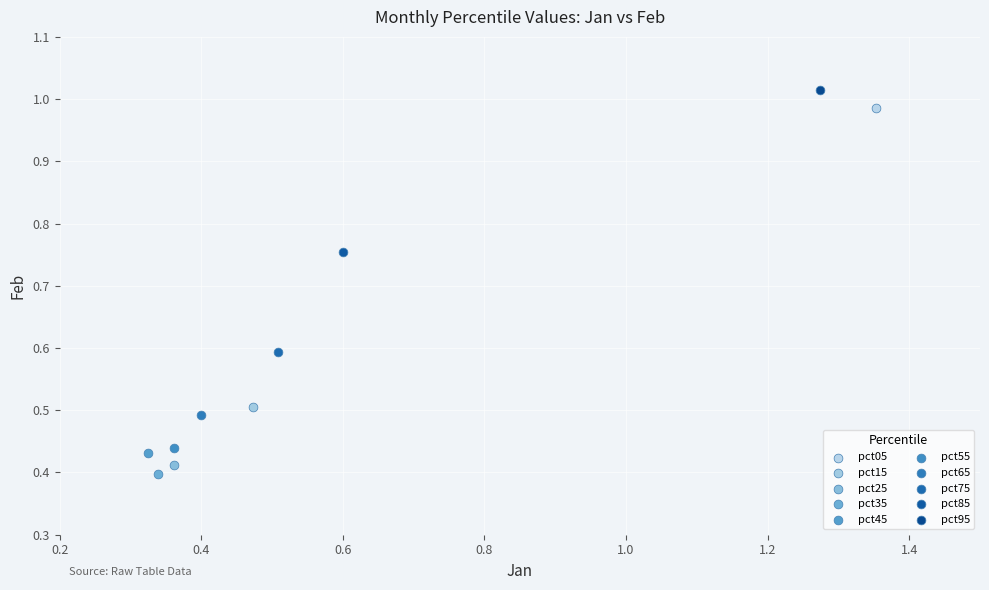

What are all the series names shown in the legend?

pct05, pct15, pct25, pct35, pct45, pct55, pct65, pct75, pct85, pct95